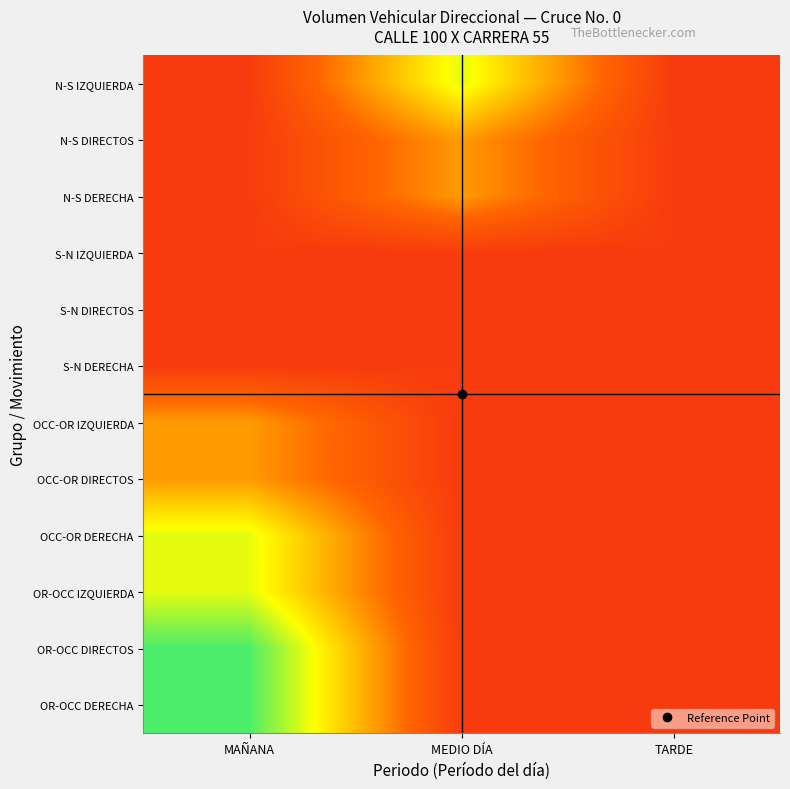

What is the greatest value displayed?

0.9